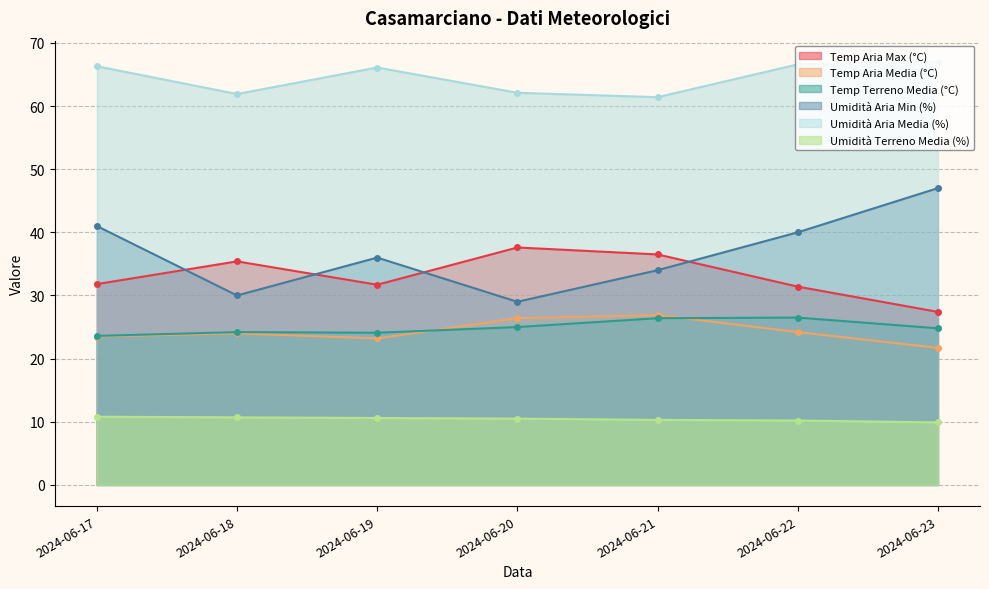

Where is Temp Aria Max (°C) nearest to the value 32?

2024-06-17